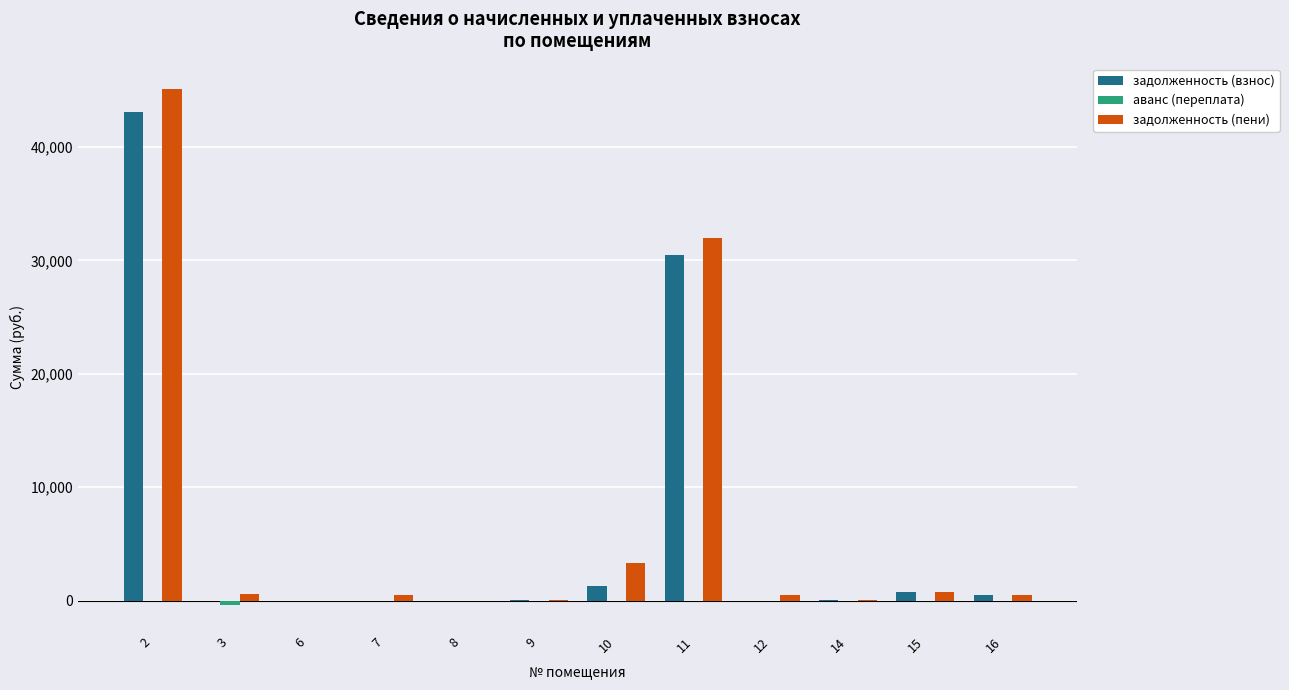

What is the greatest value displayed?

45057.9